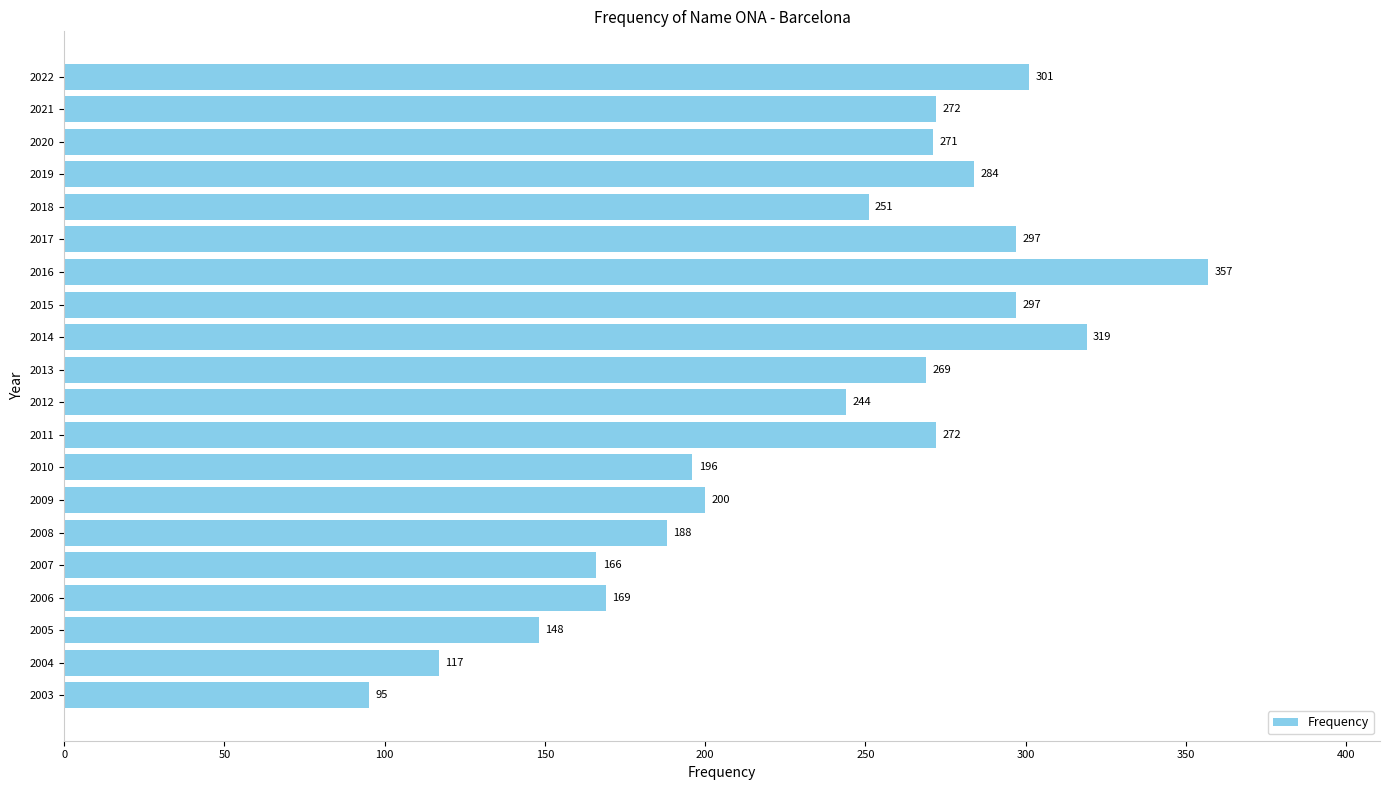

How many series are shown in this chart?

1